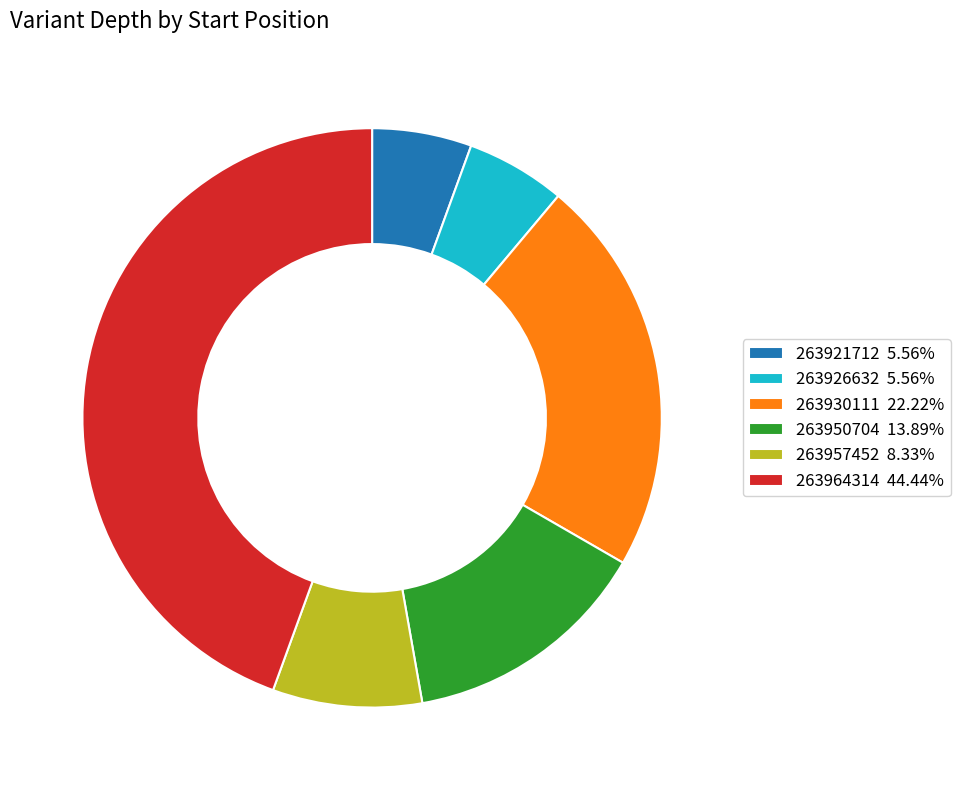

Do 263921712 5.56% and 263950704 13.89% together represent more than half of the pie?

No